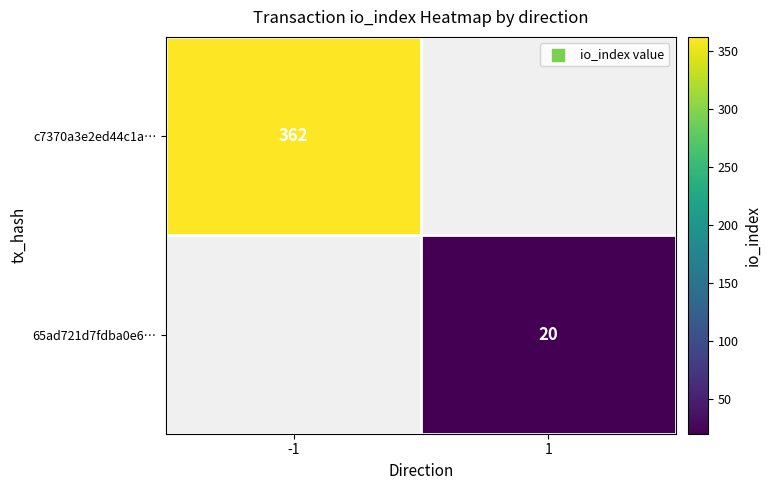

The 65ad721d7fdba0e6… series shows 20 at 1. True or false?

True